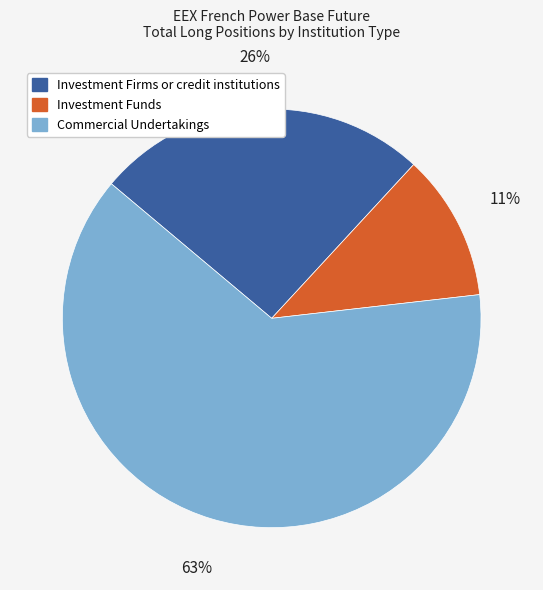

Count the number of slices in the pie.

3